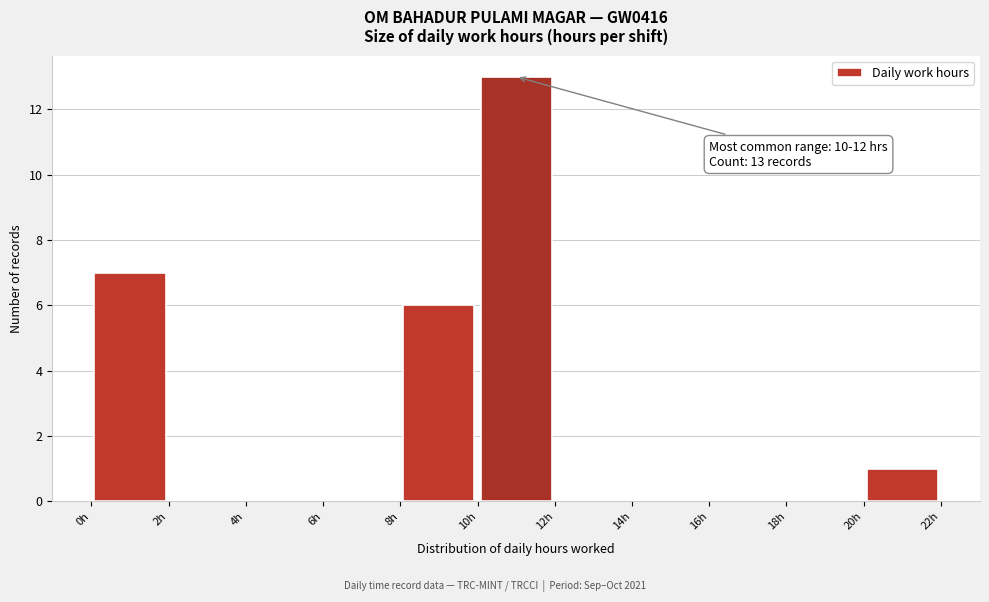

Over which range of the x-axis is the bar tallest?

10 to 12